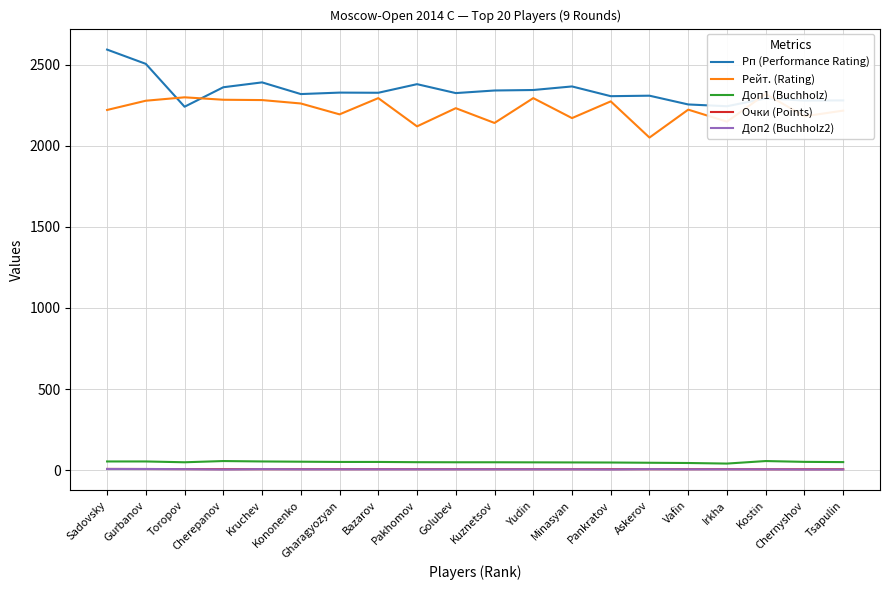

Rank the series by their maximum value, from lowest to highest.

Доп2 (Buchholz2), Очки (Points), Доп1 (Buchholz), Рейт. (Rating), Рп (Performance Rating)